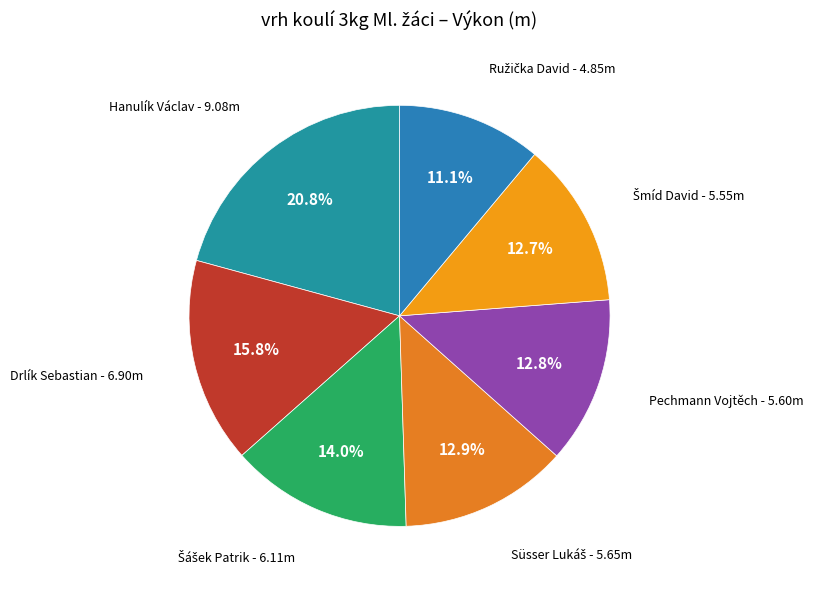

How many segments does this pie chart have?

7